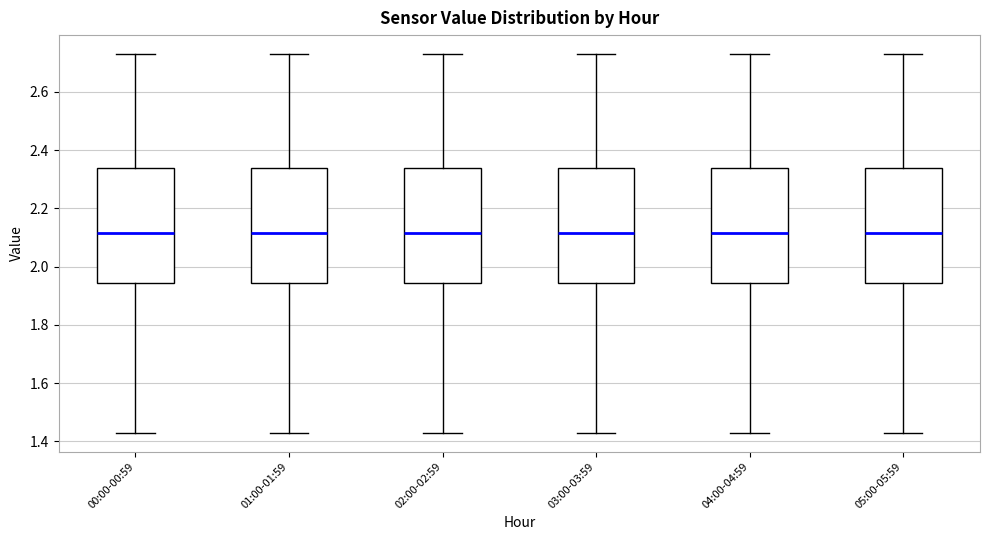

Where is the upper edge of the box for 05:00-05:59 on the y-axis? The values are not printed on the chart, so give them approximately, as read against the axis.

2.34